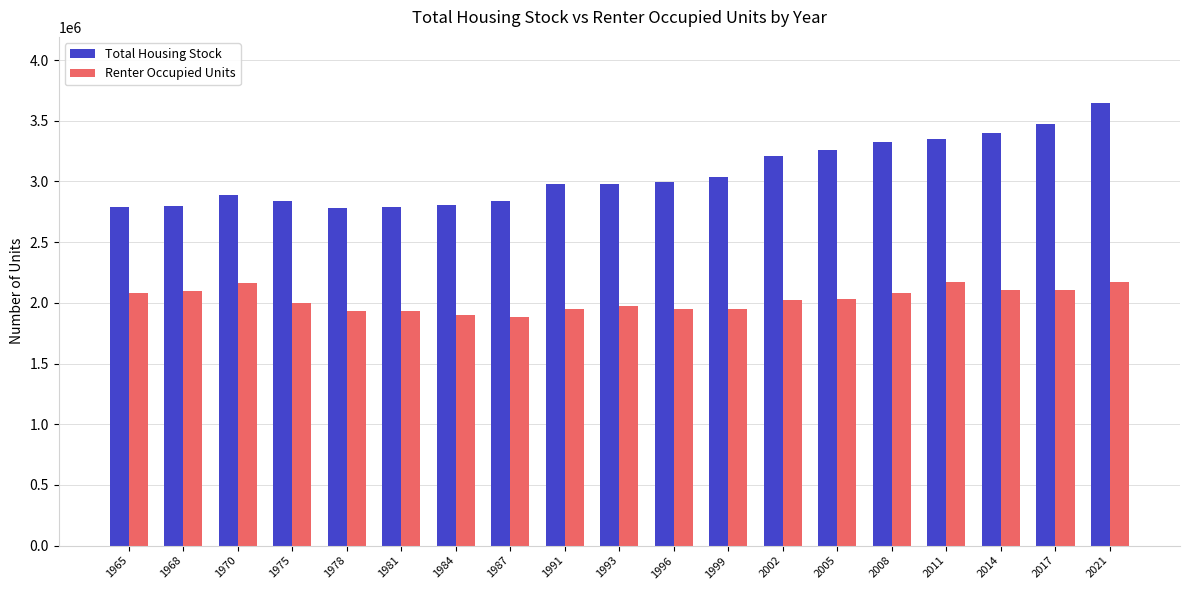

What is the difference between the Renter Occupied Units values at 1993 and 1987?

86000